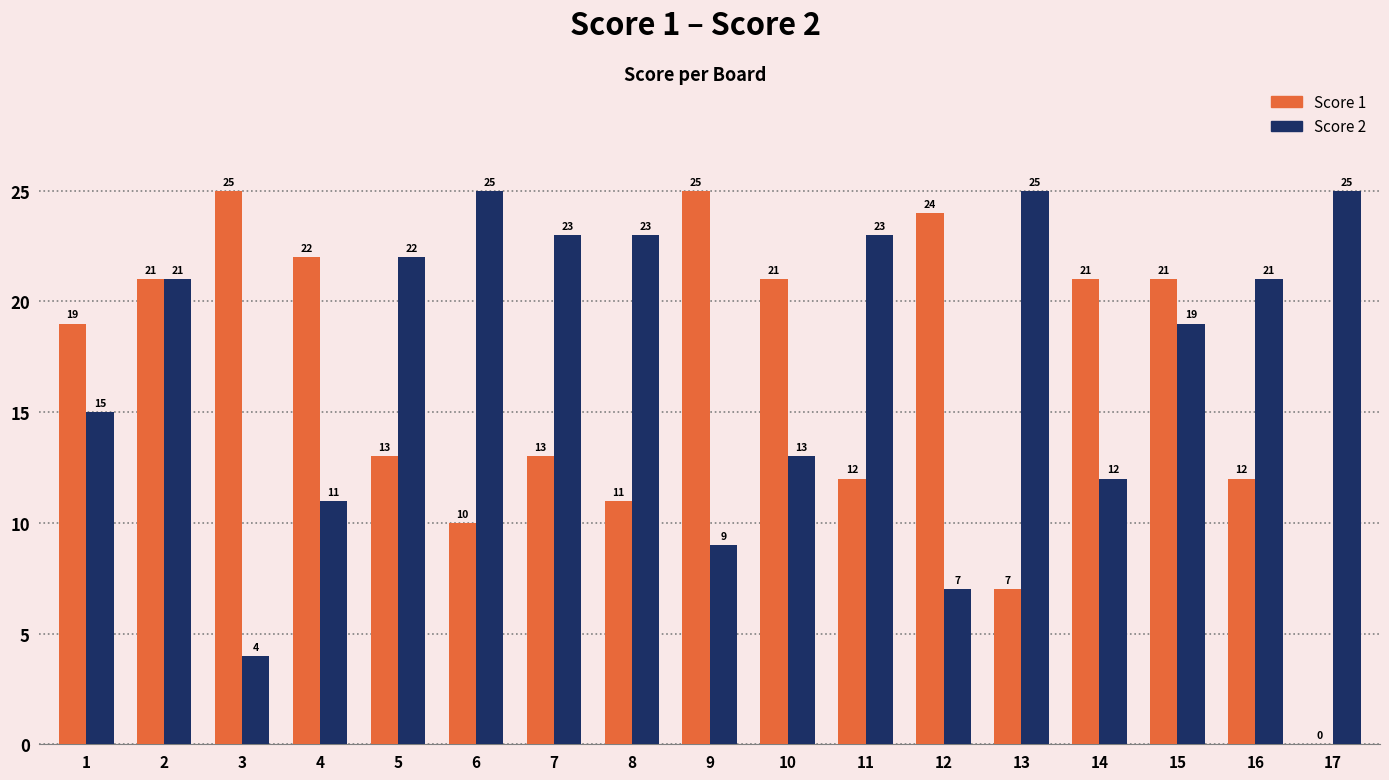

What is the sum of all Score 2 values?

298